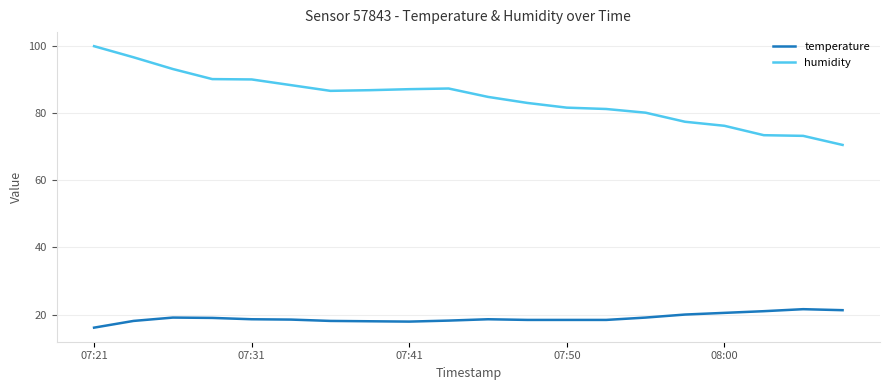

Which series has the largest range (max minus min)?

humidity